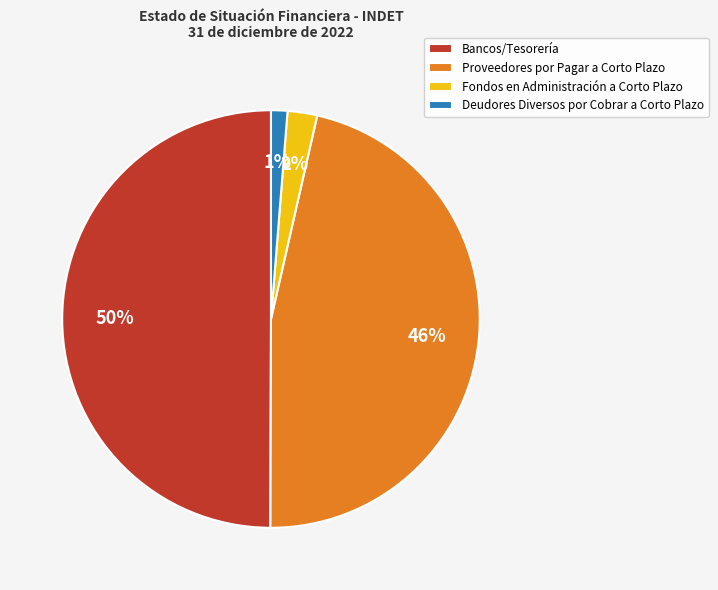

Which slice is the largest?

Bancos/Tesorería